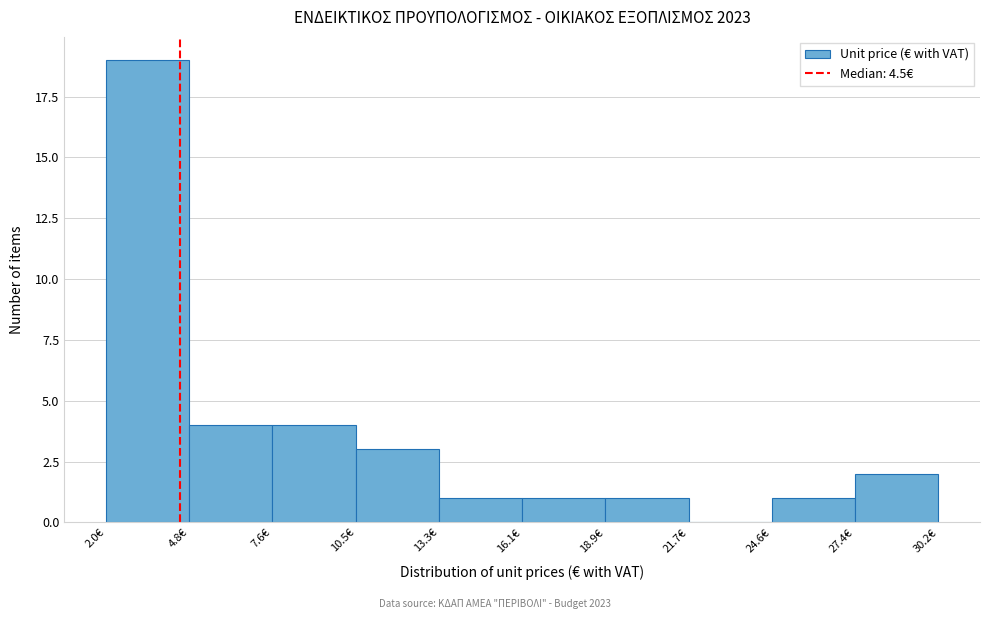

Reading left to right, list every bar in this chart as the range it spans on the x-axis followed by its height. Neither the bar edges nor the heights are printed on the chart, so give them approximately, as read against the axes.

2.0 to 5.0: 19
5.0 to 7.5: 4
7.5 to 10.5: 4
10.5 to 13.5: 3
13.5 to 16.0: 1
16.0 to 19.0: 1
19.0 to 21.5: 1
21.5 to 24.5: 0
24.5 to 27.5: 1
27.5 to 30.0: 2